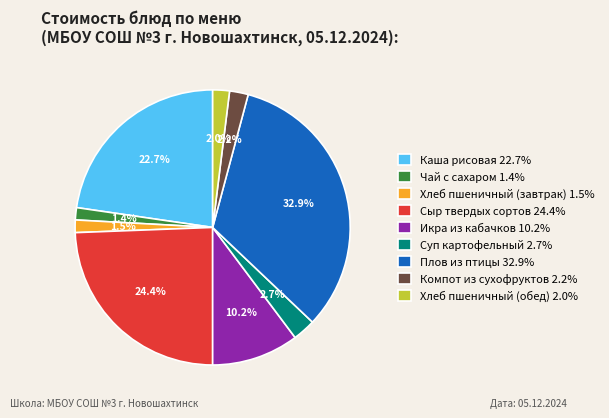

Approximately how many times larger is the value at Чай с сахаром compared to Суп картофельный?

0.5